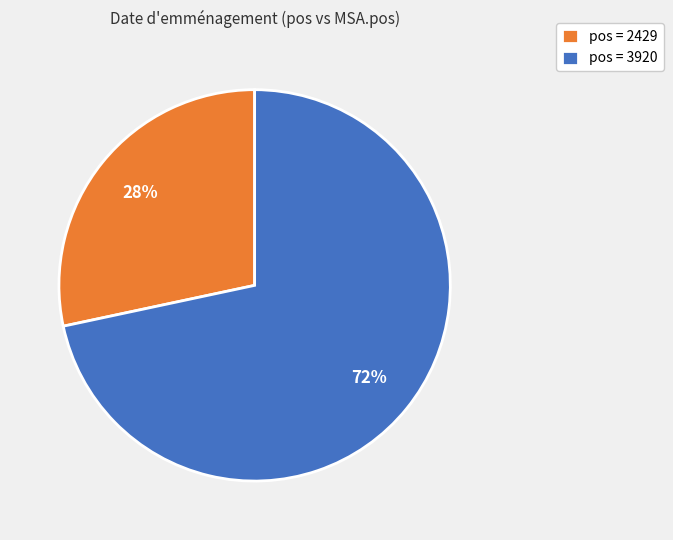

What is the majority slice?

pos = 3920